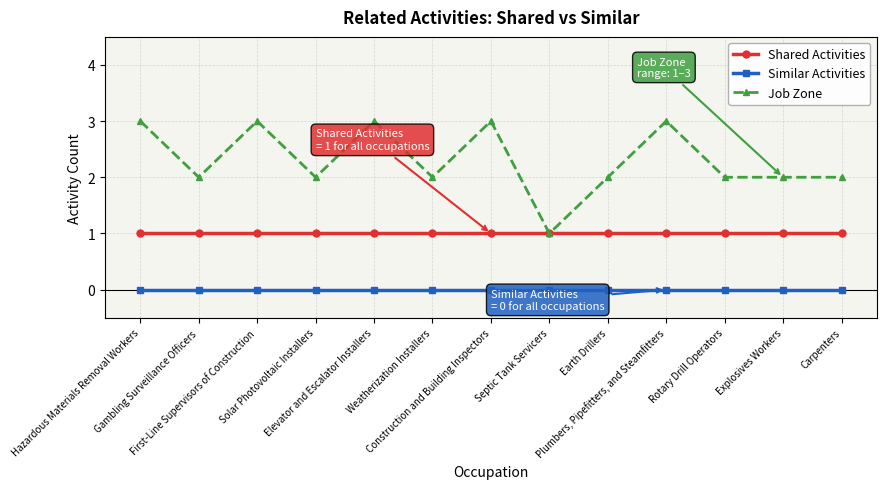

Which series has the largest total across all categories?

Job Zone